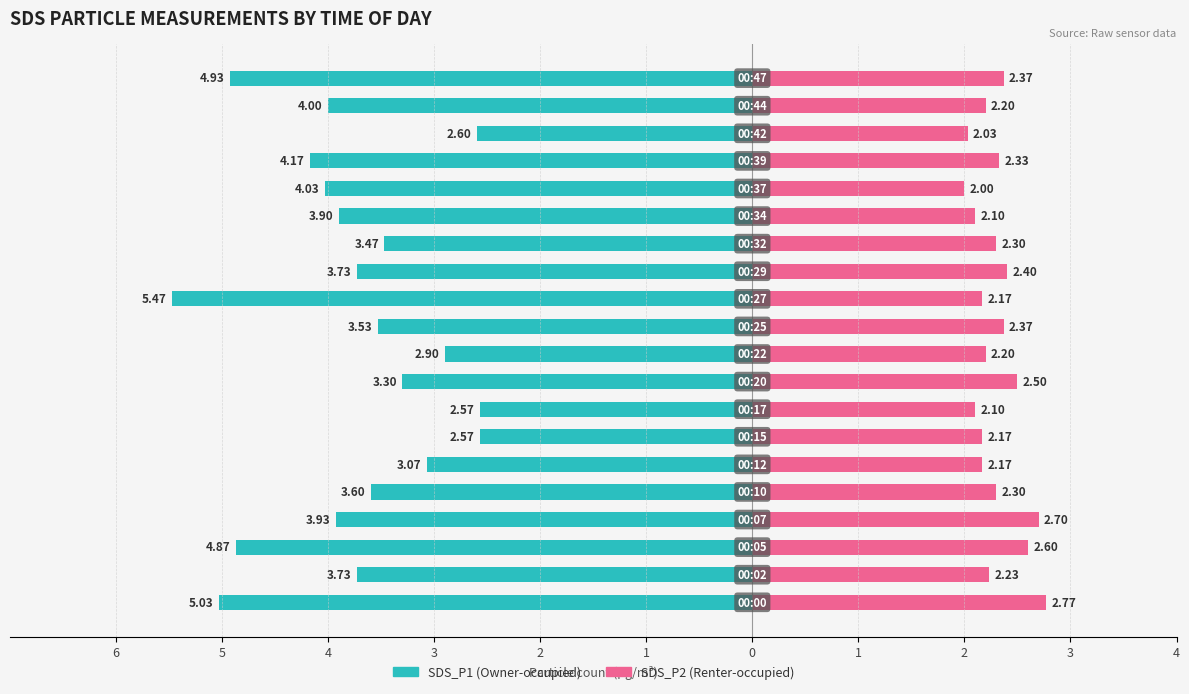

Which series has the largest range (max minus min)?

SDS_P1 (Owner-occupied)